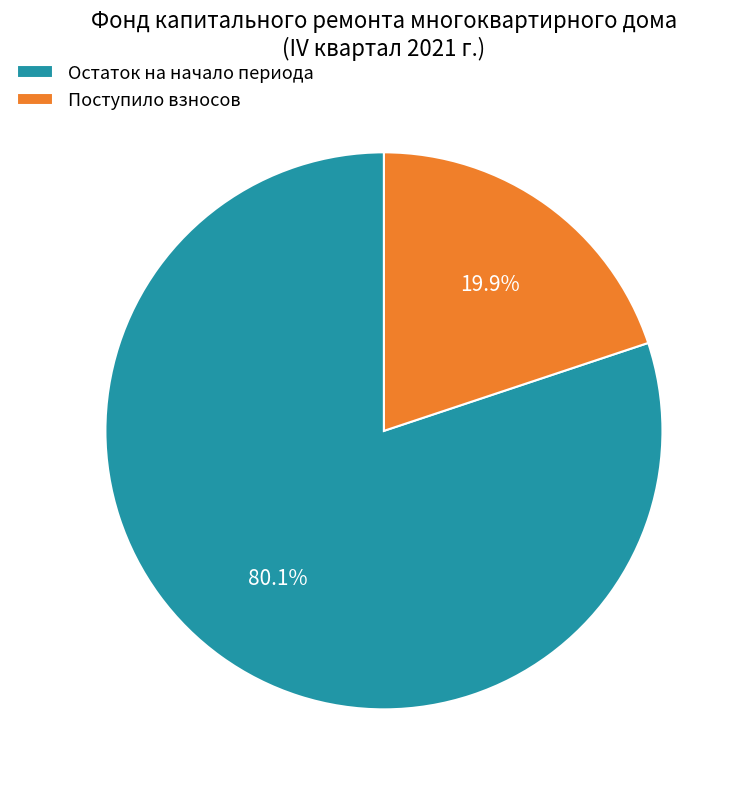

To the nearest percent, what is the difference between the largest and smallest slice percentages?

60%